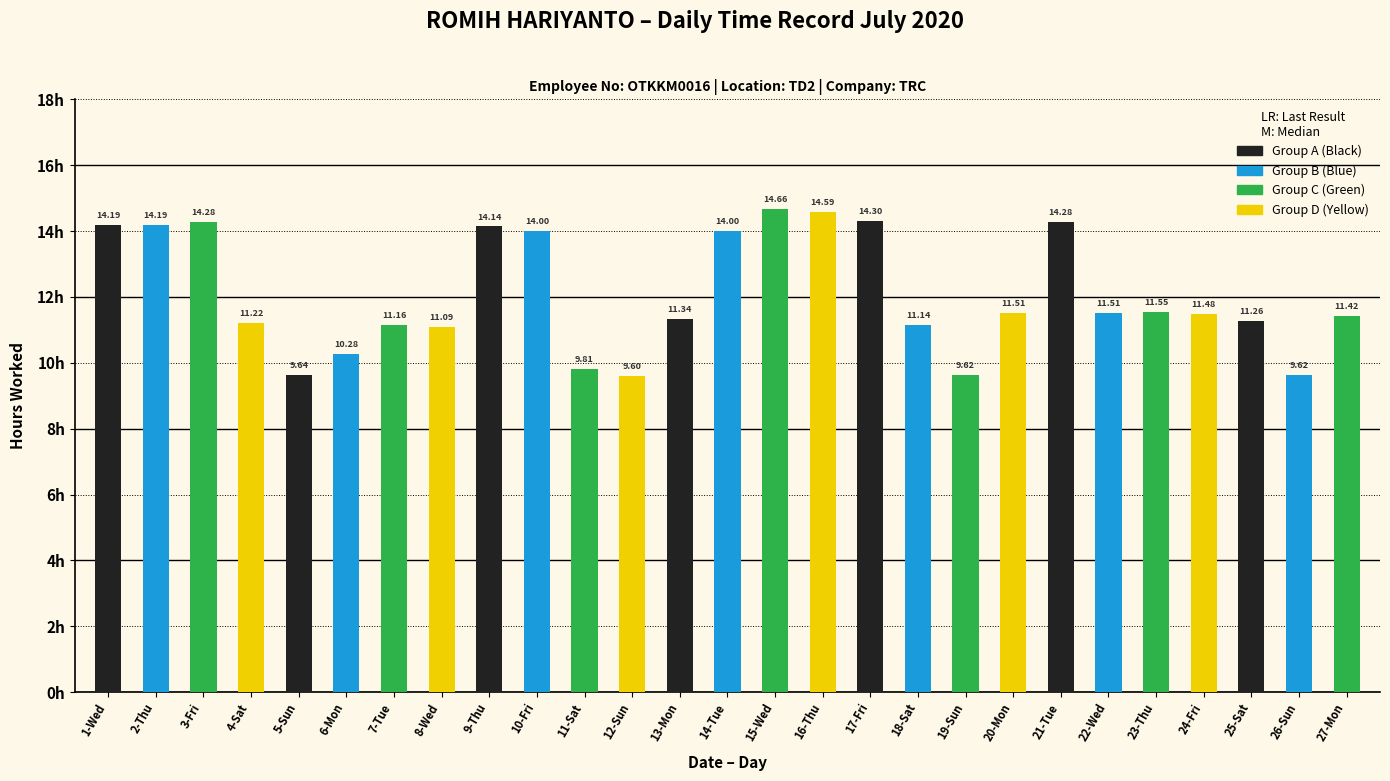

Reading left to right, list all the values displayed in this chart.

14.2	14.2	14.3	11.2	9.6	10.3	11.2	11.1	14.1	14.0	9.8	9.6	11.3	14.0	14.7	14.6	14.3	11.1	9.6	11.5	14.3	11.5	11.6	11.5	11.3	9.6	11.4